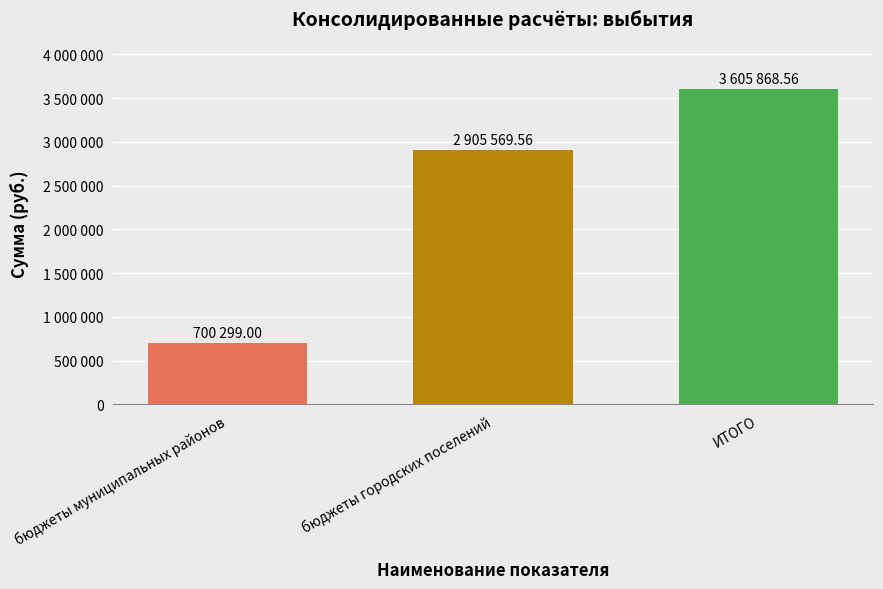

Reading left to right, list all the values displayed in this chart.

бюджеты муниципальных районов=700299.0	бюджеты городских поселений=2905569.6	ИТОГО=3605868.6